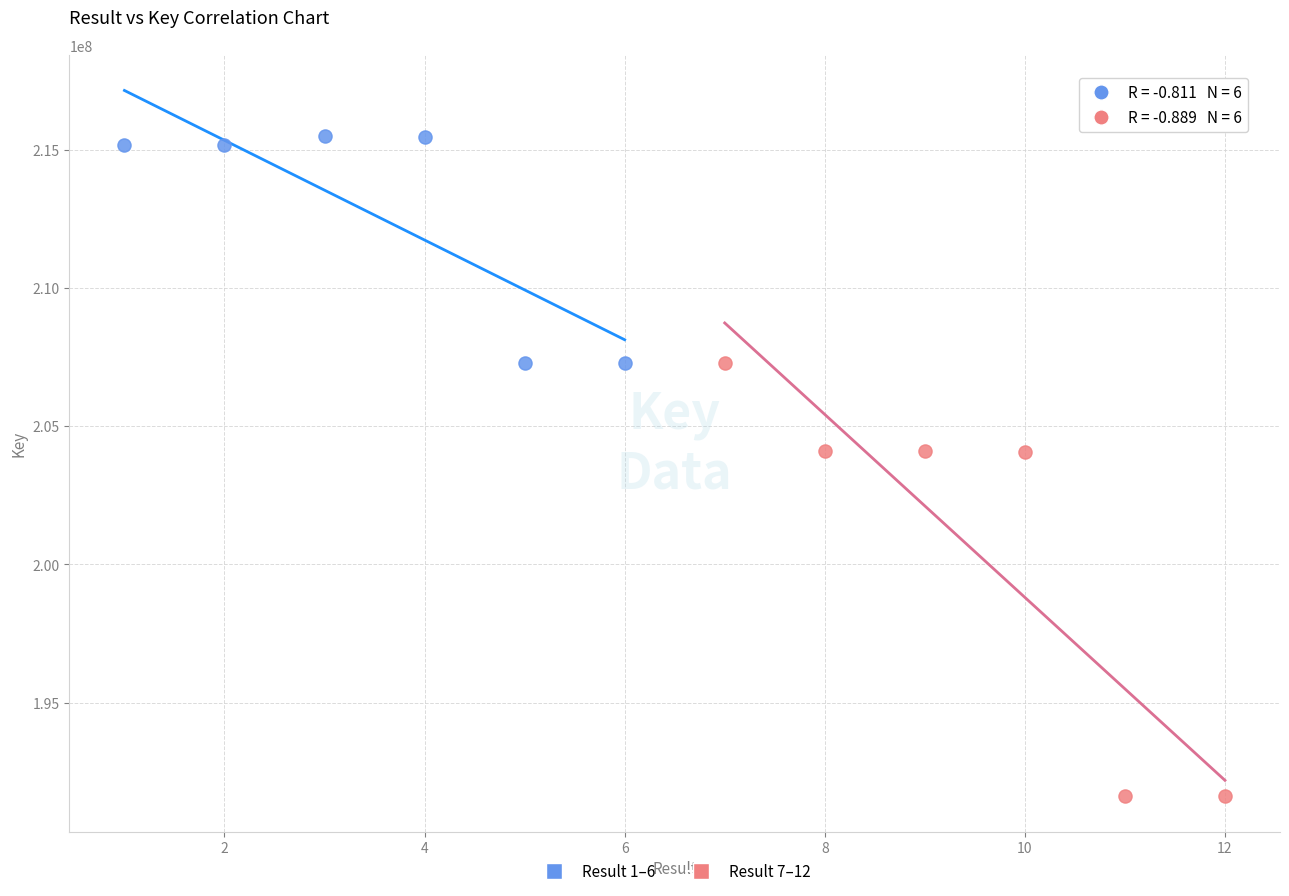

Which series contains the highest Y value?

Result 1–6